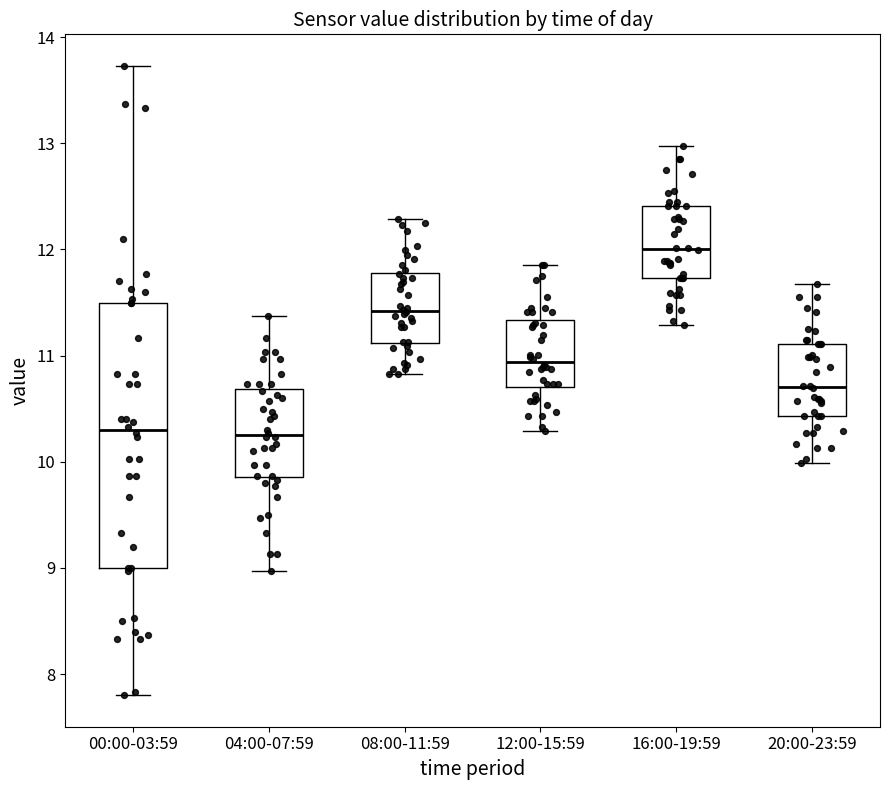

Reading left to right, transcribe this box plot: for each box, give where its median line is, the range the box spans, and where its two whiskers end, as read against the y-axis. The values are not printed on the chart, so give them approximately, as read against the axis.

00:00-03:59: median 10.3, box 9.0 to 11.5, whiskers 7.8 to 13.7
04:00-07:59: median 10.3, box 9.9 to 10.7, whiskers 9.0 to 11.4
08:00-11:59: median 11.4, box 11.1 to 11.8, whiskers 10.8 to 12.3
12:00-15:59: median 10.9, box 10.7 to 11.3, whiskers 10.3 to 11.9
16:00-19:59: median 12.0, box 11.7 to 12.4, whiskers 11.3 to 13.0
20:00-23:59: median 10.7, box 10.4 to 11.1, whiskers 10.0 to 11.7